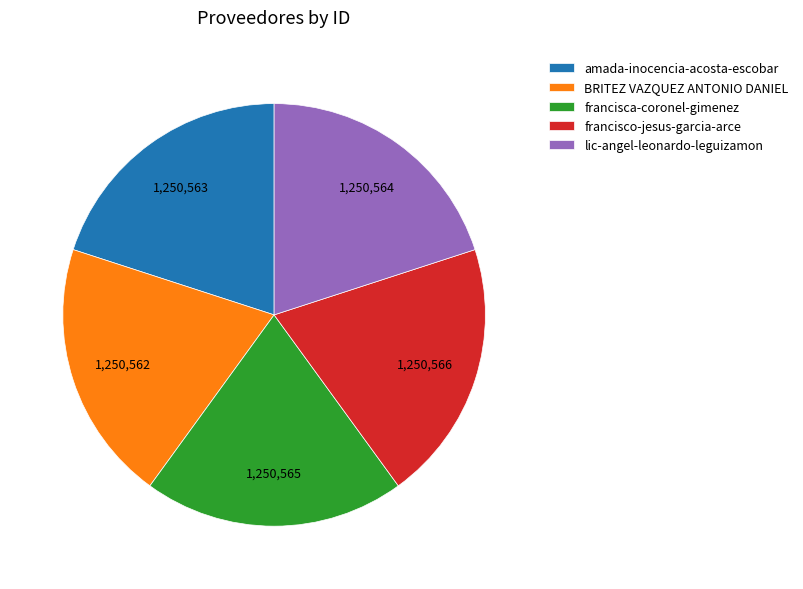

Does lic-angel-leonardo-leguizamon account for over 50% of the chart?

No